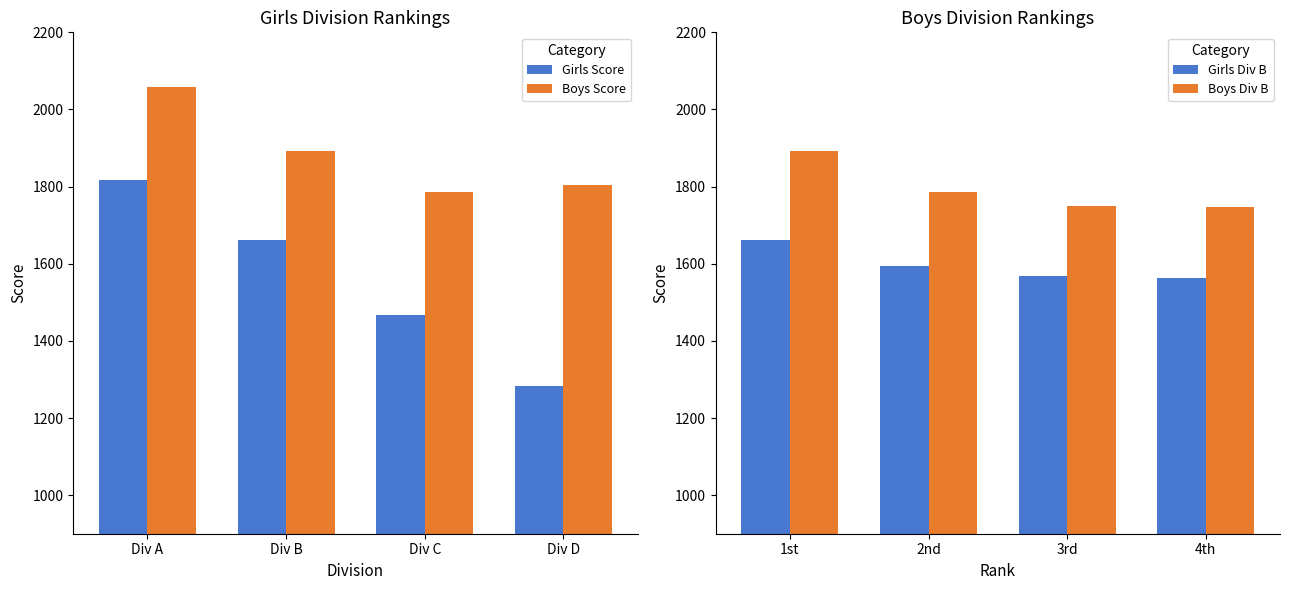

What are all the series names shown in the legend?

Girls Score, Boys Score, Girls Div B, Boys Div B